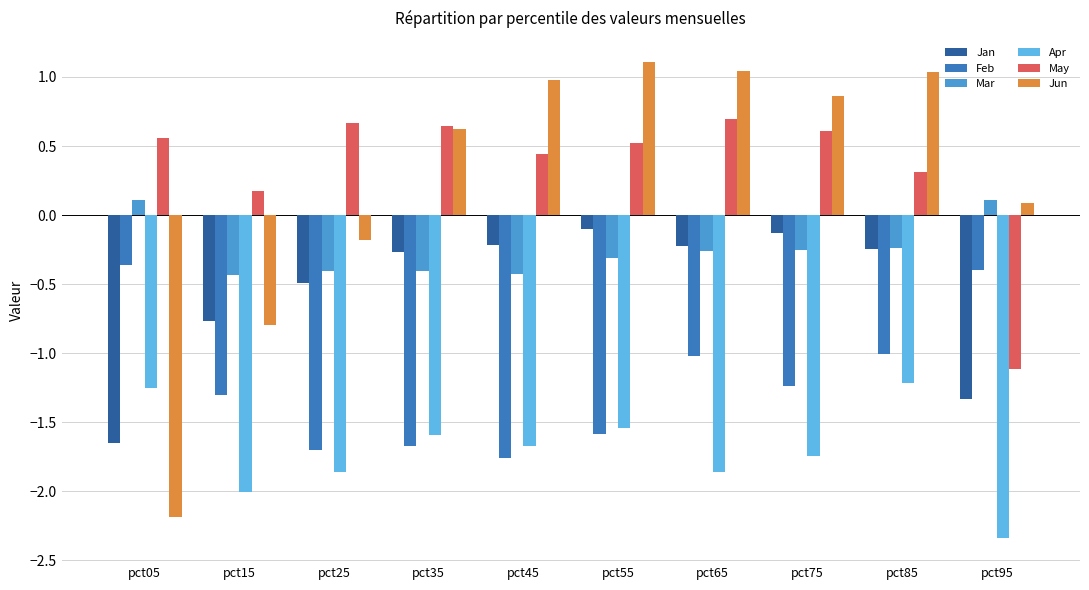

True or false: Jan has a value of -0.2 at pct45.

True